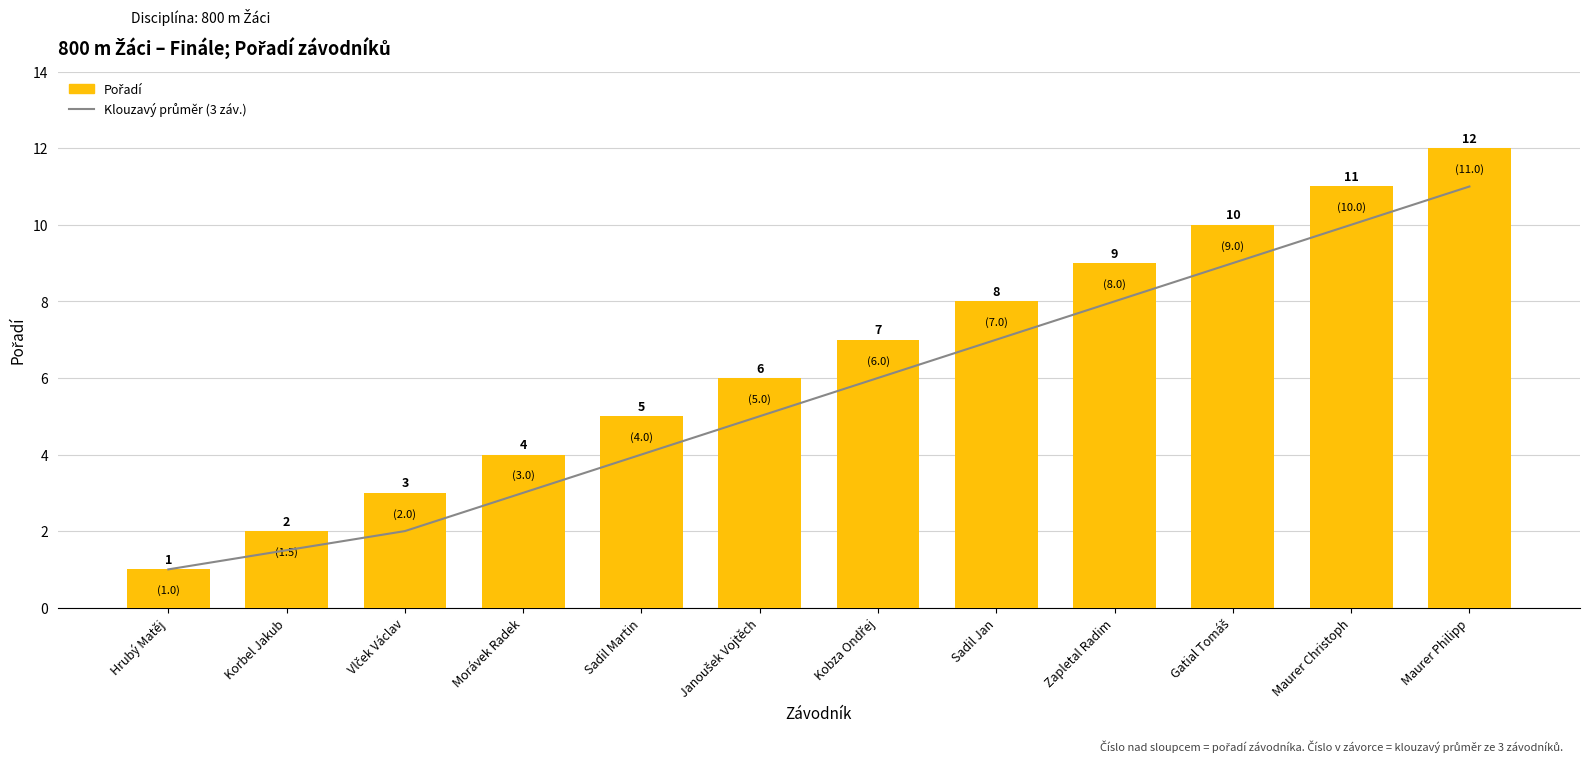

At which label does Pořadí first exceed 7?

Sadil Jan